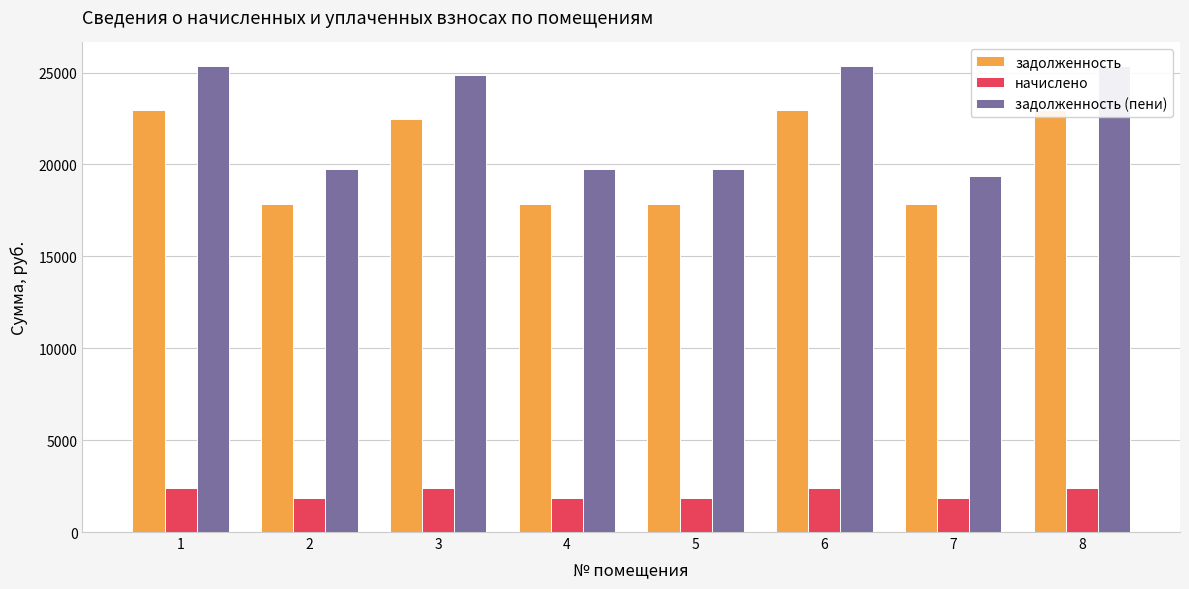

At how many categories does at least one series exceed 7500?

8